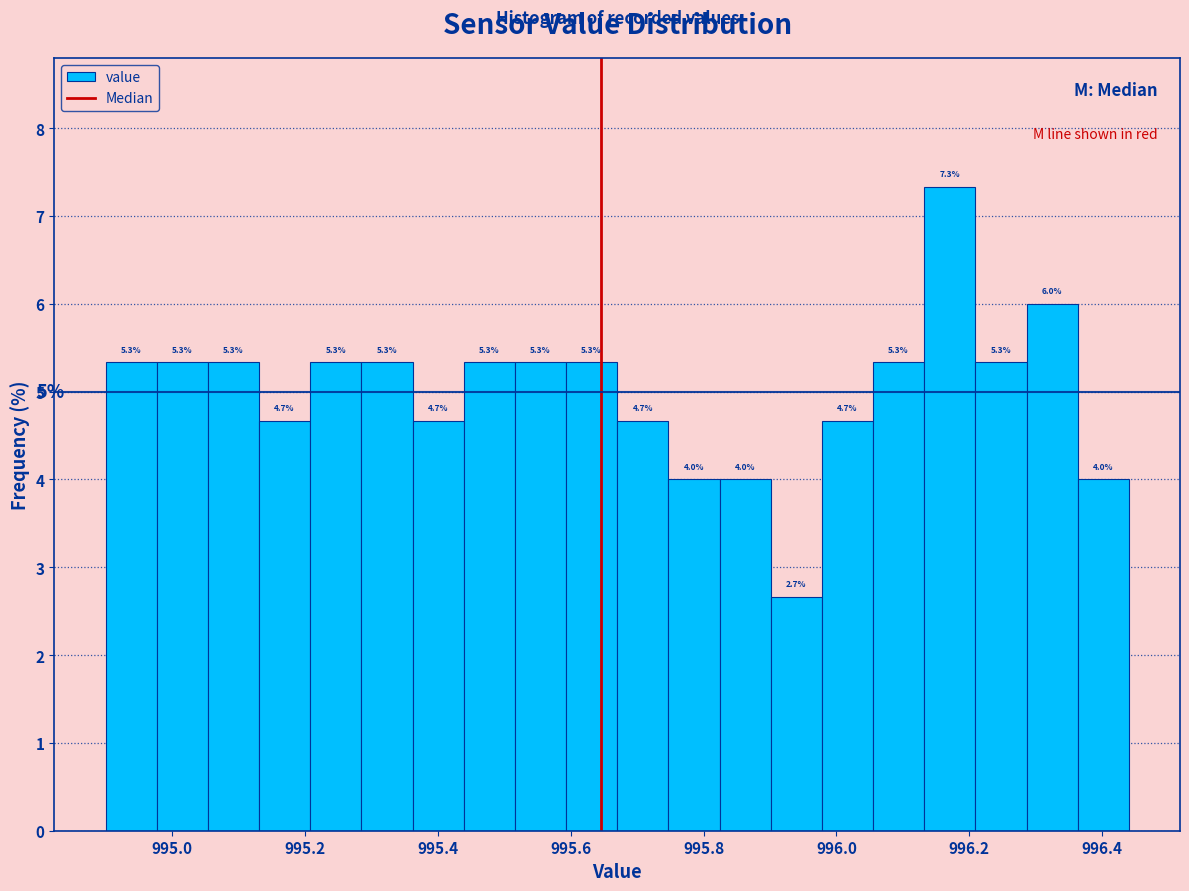

Read against the x-axis, roughly where is the centre of the tallest bar?

996.18